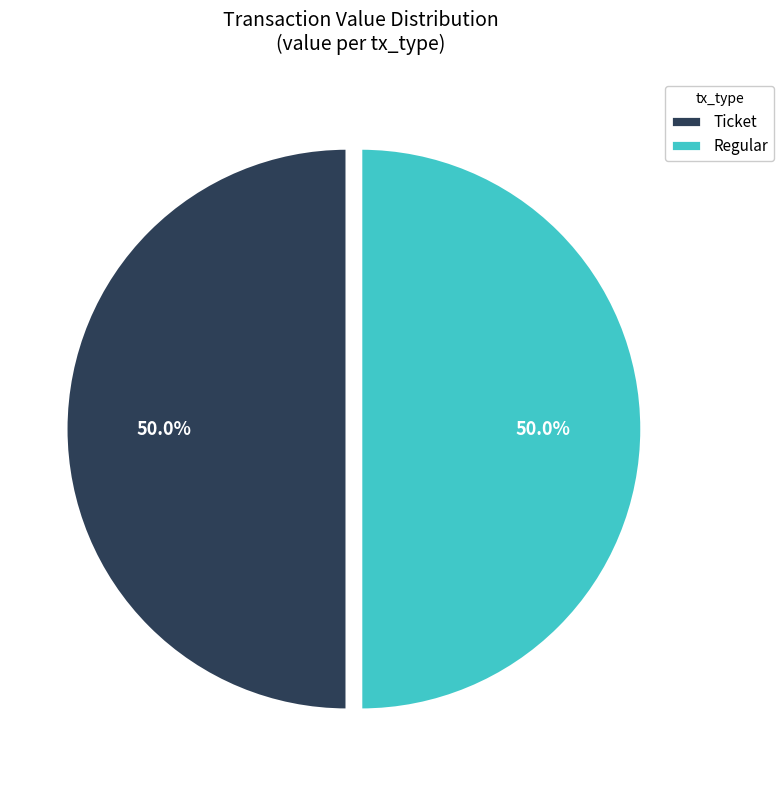

To the nearest percent, what is the average slice percentage?

50%